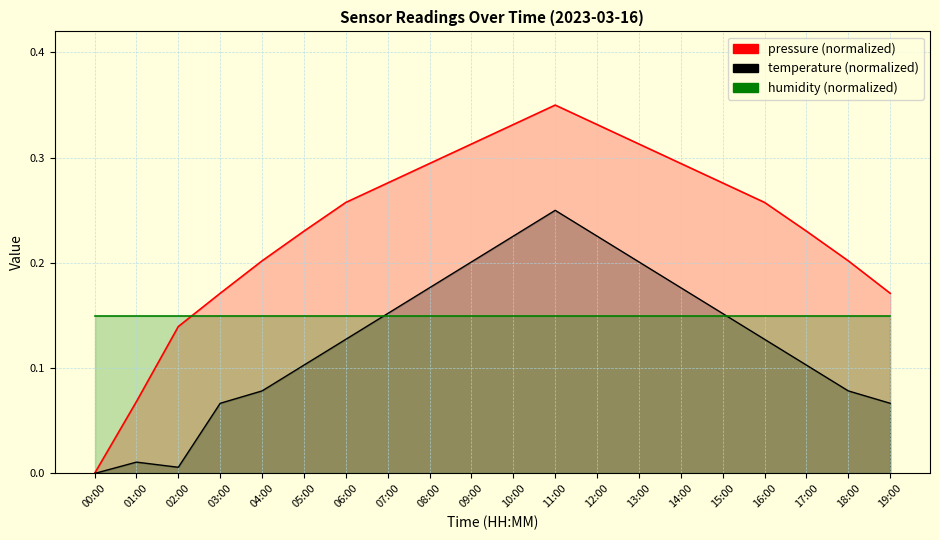

How many interior local peaks does the temperature series have?

2